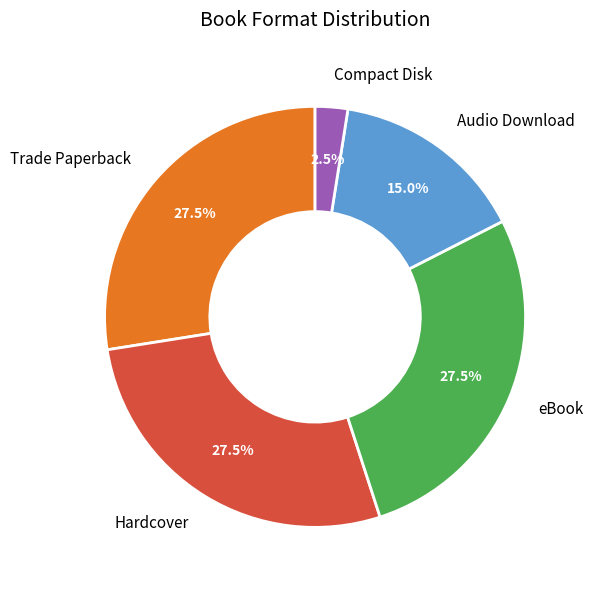

To the nearest percent, what is the average slice percentage?

20%